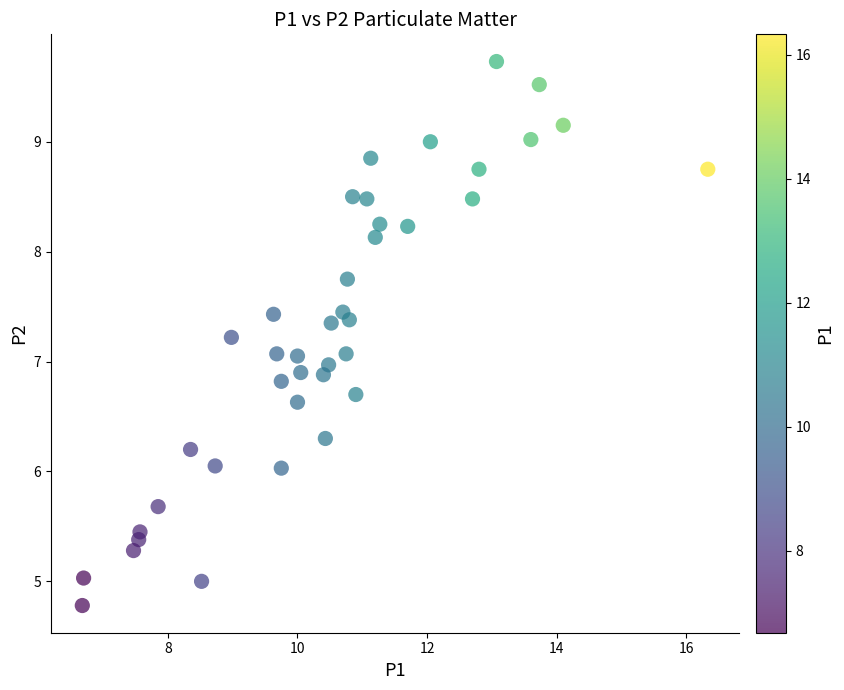

What is the range of X values (max minus min)?

9.6